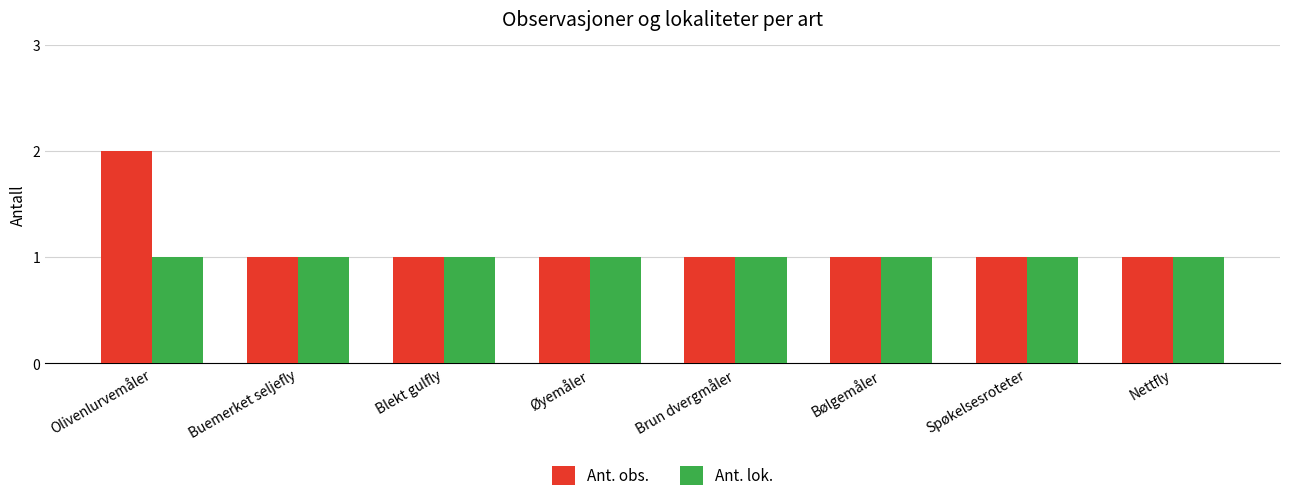

Which series has the widest spread of values?

Ant. obs.